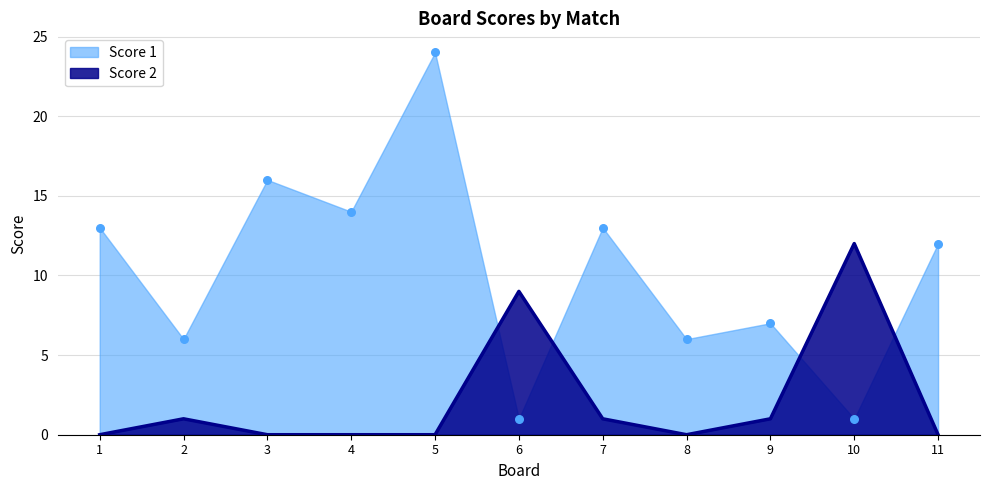

Which series reaches the maximum Y coordinate?

Score 1